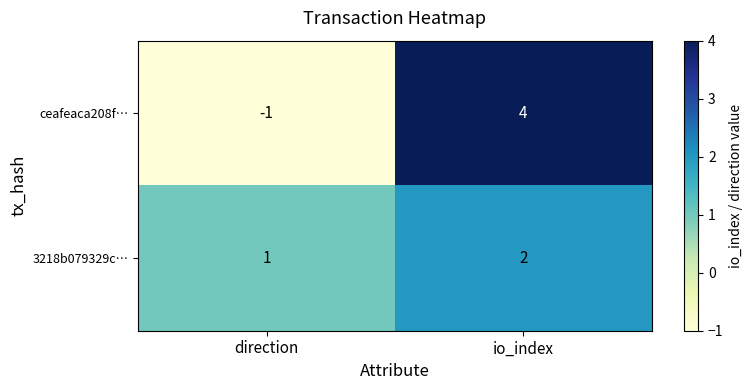

What is the sum of the ceafeaca208f… values at direction and io_index?

3